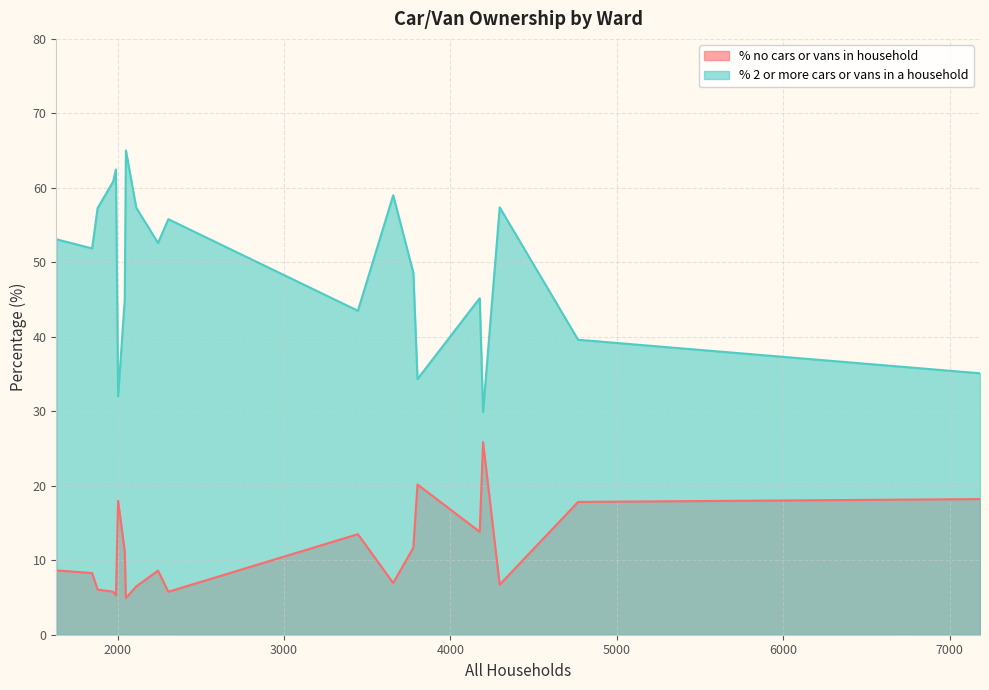

How many distinct data groups are displayed?

2